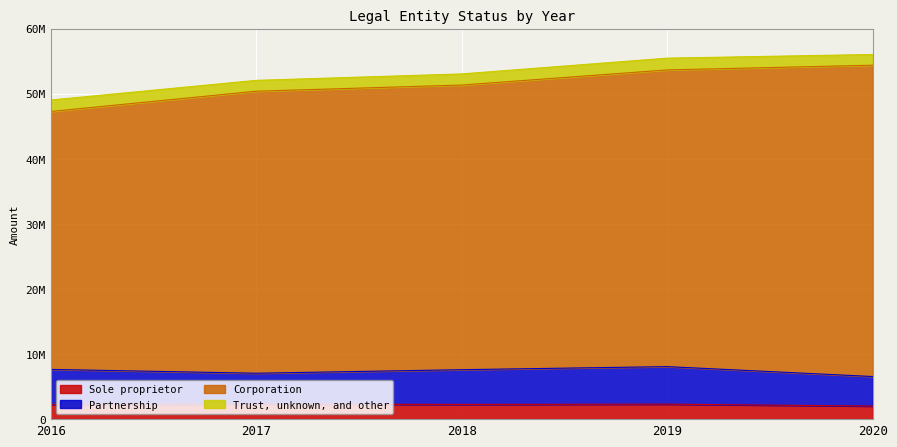

True or false: Corporation and Partnership cross at least once.

False